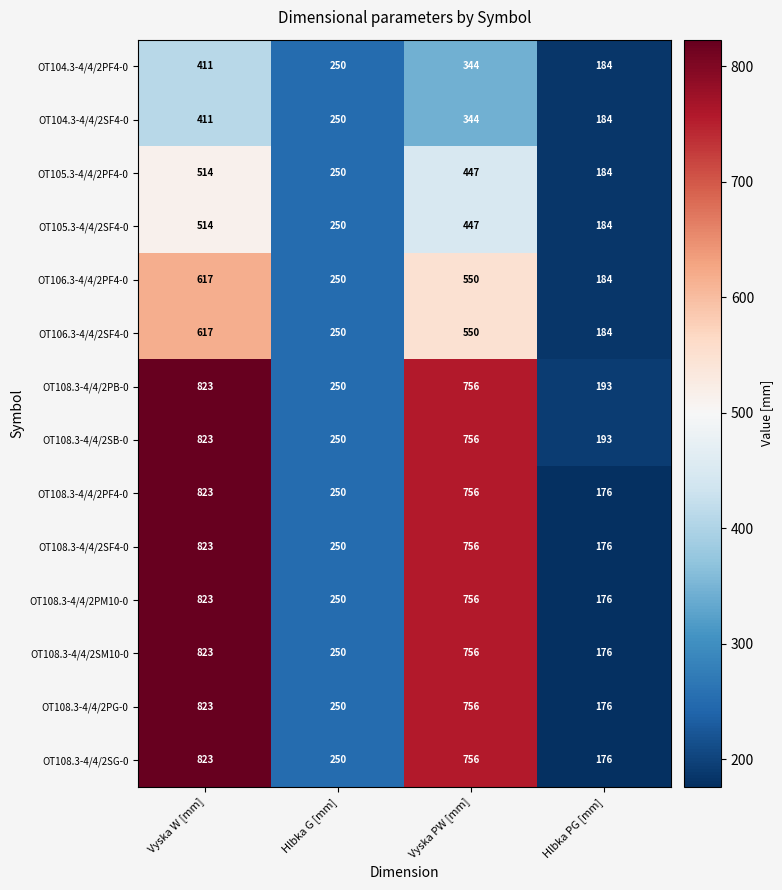

What is the sum of all OT108.3-4/4/2PB-0 values?

2022